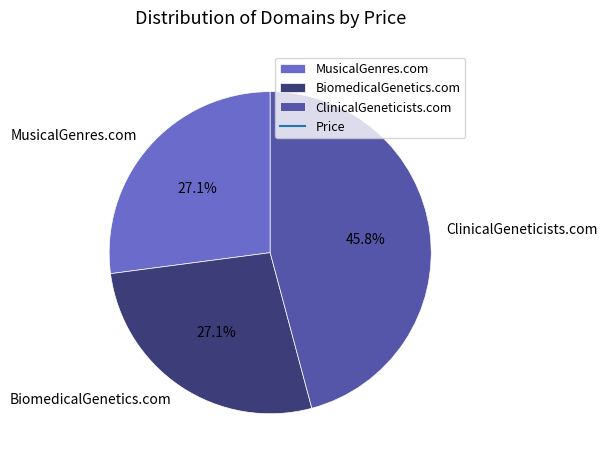

Approximately how many times larger is the value at BiomedicalGenetics.com compared to MusicalGenres.com?

1.0